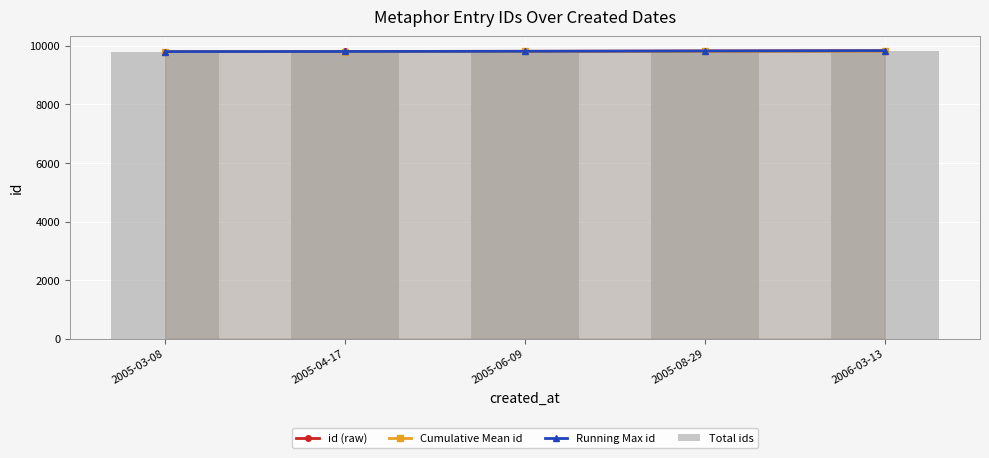

Which series has the largest range (max minus min)?

id (raw)